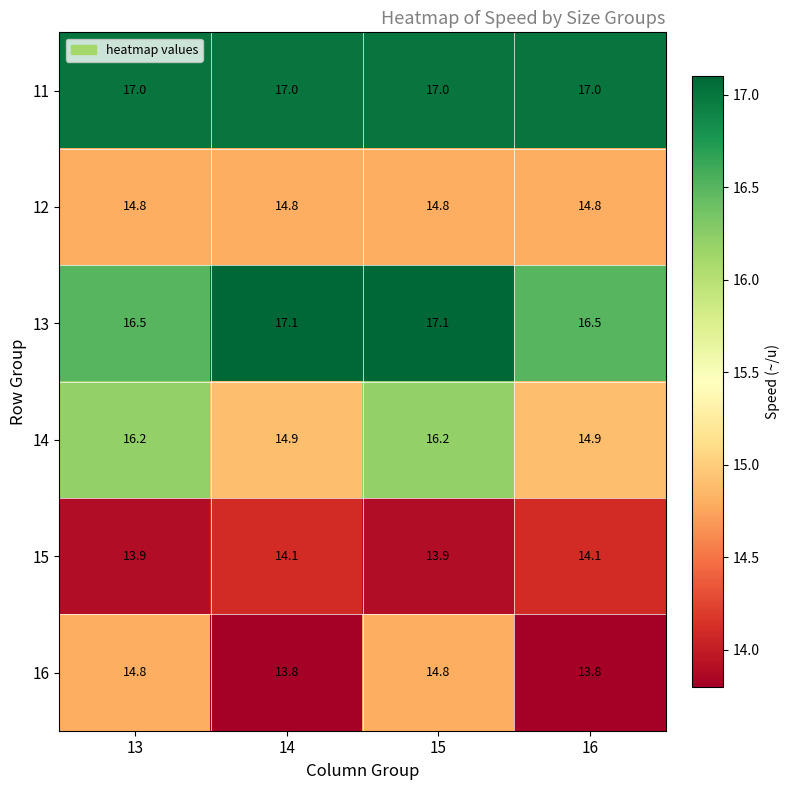

At how many categories does at least one series exceed 14?

4